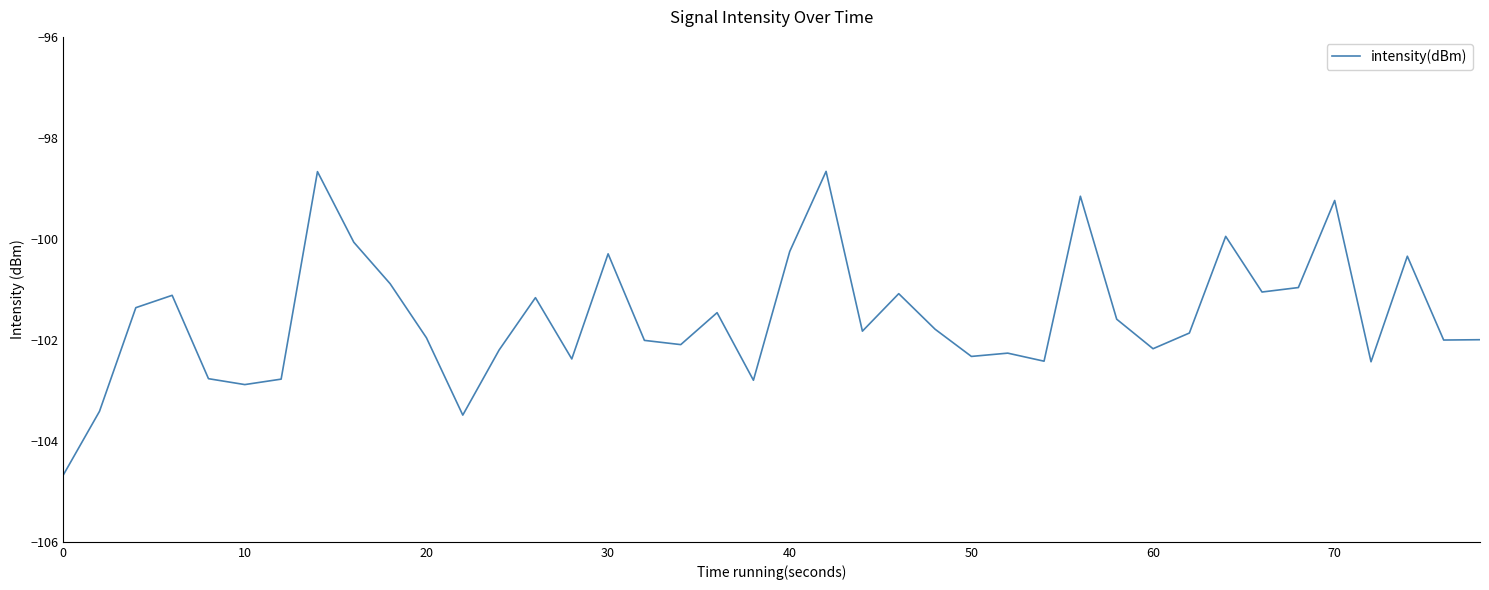

What is the maximum value shown in the chart?

-98.7